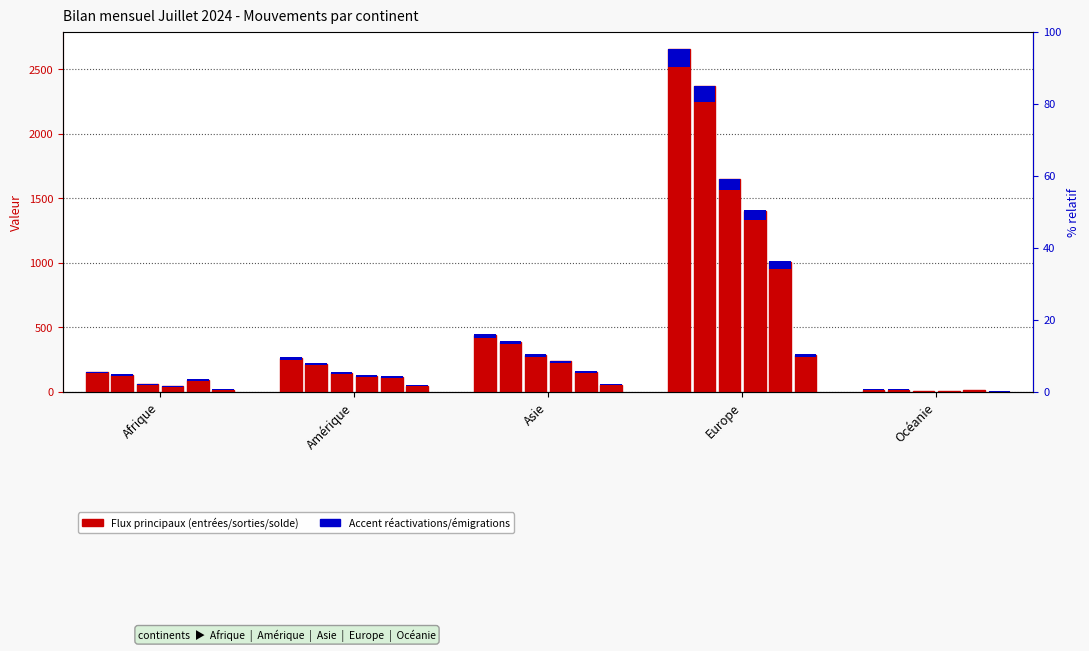

What is the maximum value shown in the chart?

2655